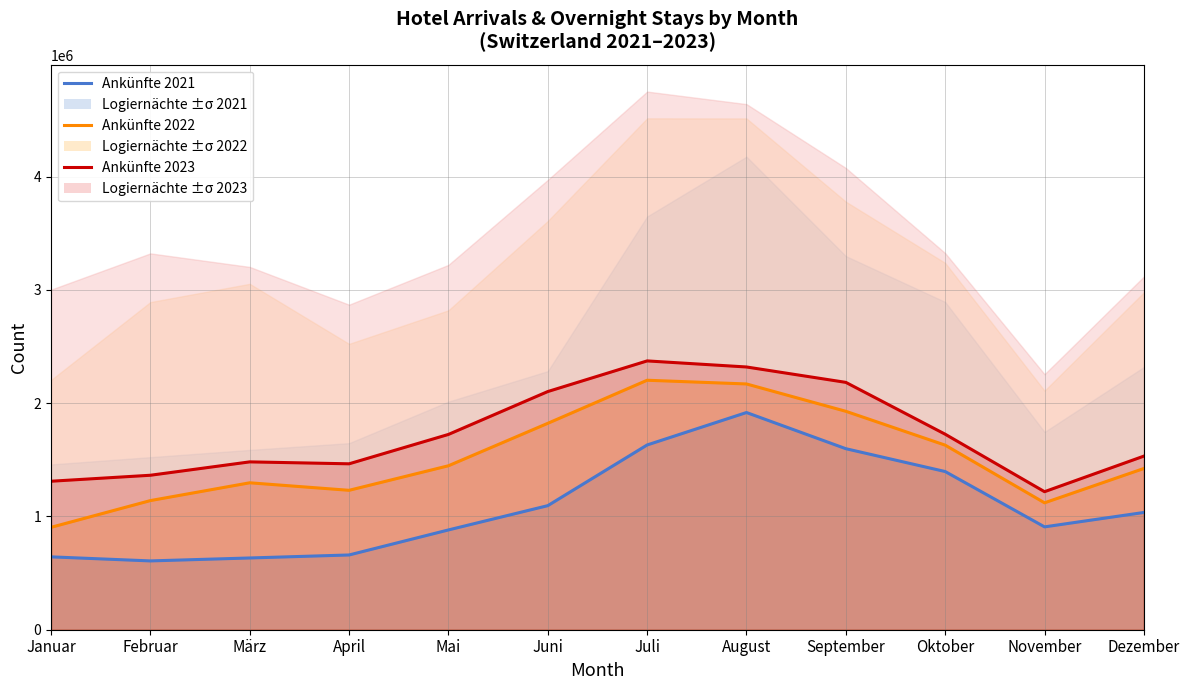

What is the greatest value displayed?

2373401